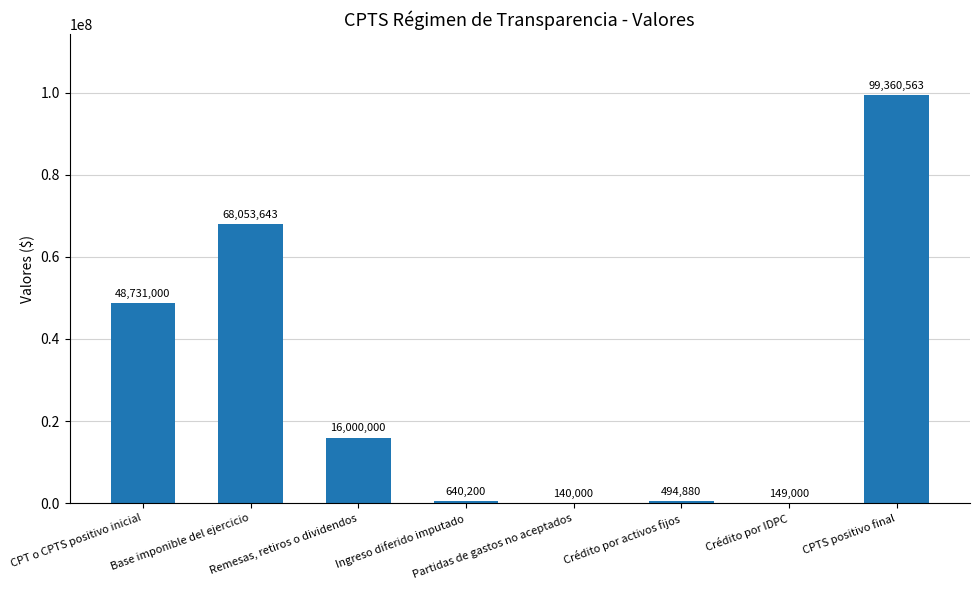

What is the difference between the values at Crédito por activos fijos and CPTS positivo final?

98865683